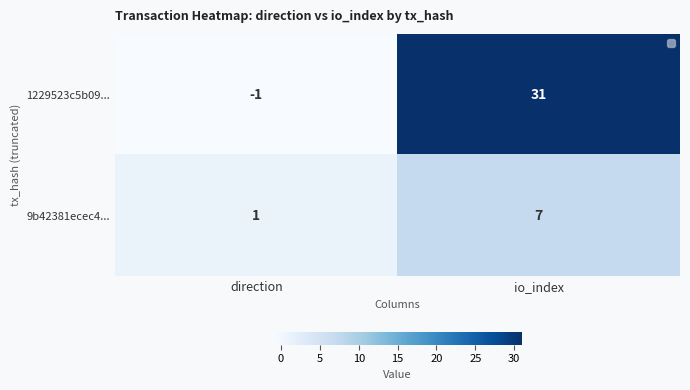

The value of 1229523c5b09... at io_index is 31. True or false?

True